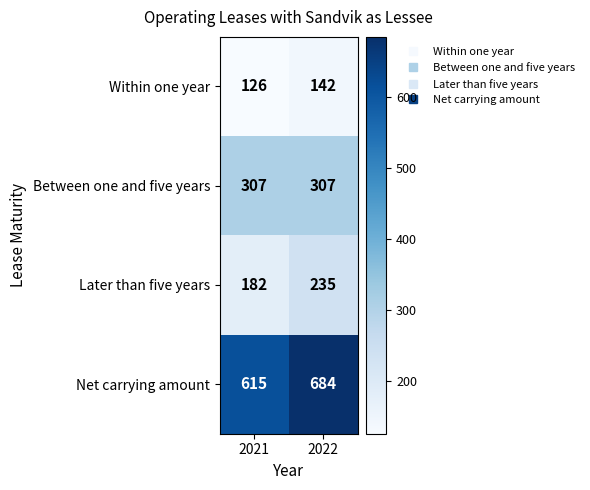

What is the sum of all Between one and five years values?

614